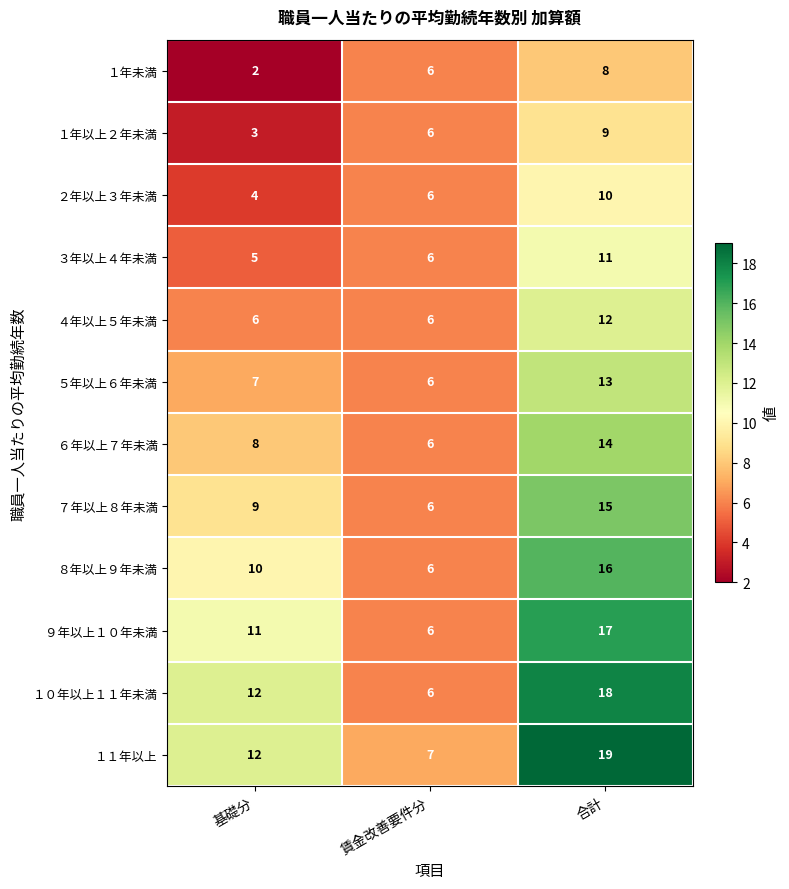

Is it true that ３年以上４年未満 equals 6 at 賃金改善要件分?

True